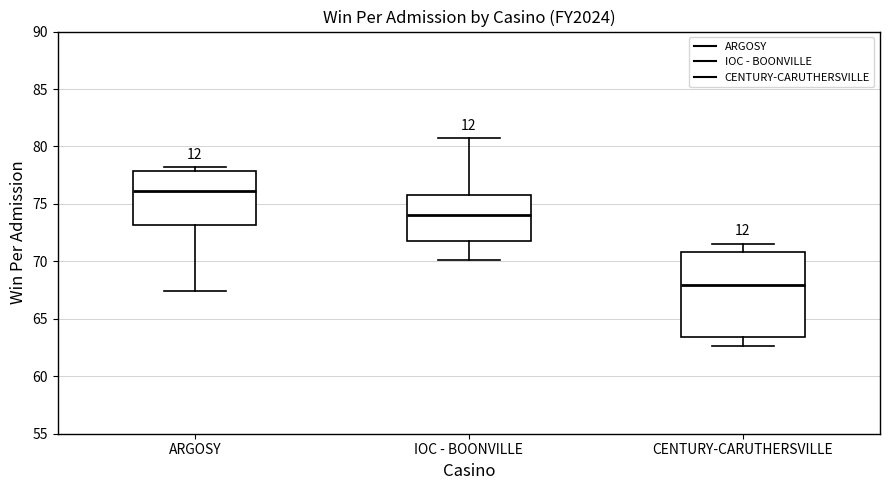

Reading left to right, read every box against the y-axis: the position of its median line, the range the box covers, and the ends of its whiskers. The values are not printed on the chart, so give them approximately, as read against the axis.

ARGOSY: median 76.0, box 73.0 to 78.0, whiskers 67.5 to 78.0 (just above the box's upper edge)
IOC - BOONVILLE: median 74.0, box 72.0 to 76.0, whiskers 70.0 to 80.5
CENTURY-CARUTHERSVILLE: median 68.0, box 63.5 to 71.0, whiskers 62.5 to 71.5